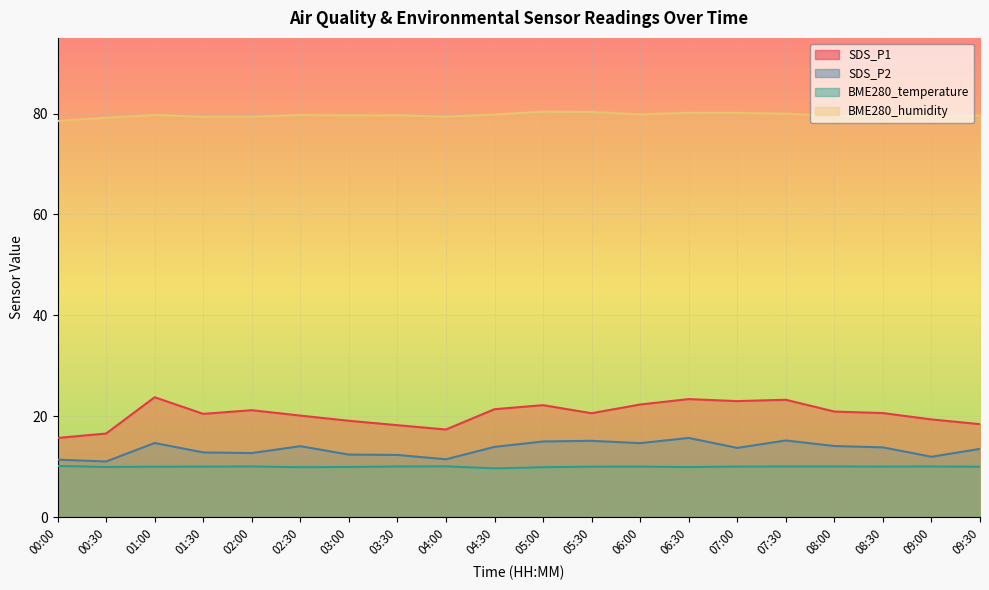

At which label is SDS_P2 closest to 13?

01:30